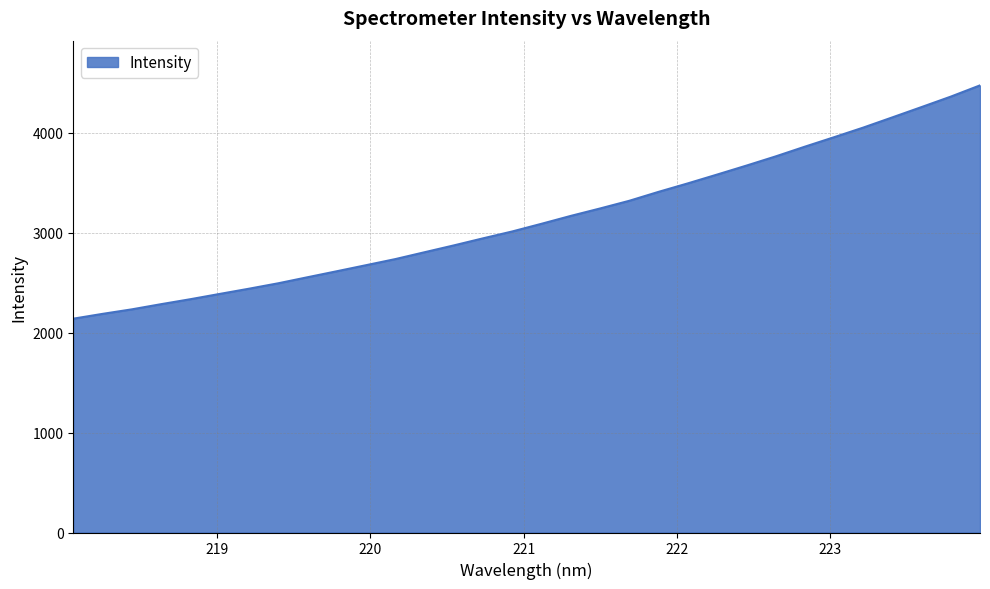

What is the greatest value displayed?

4475.3